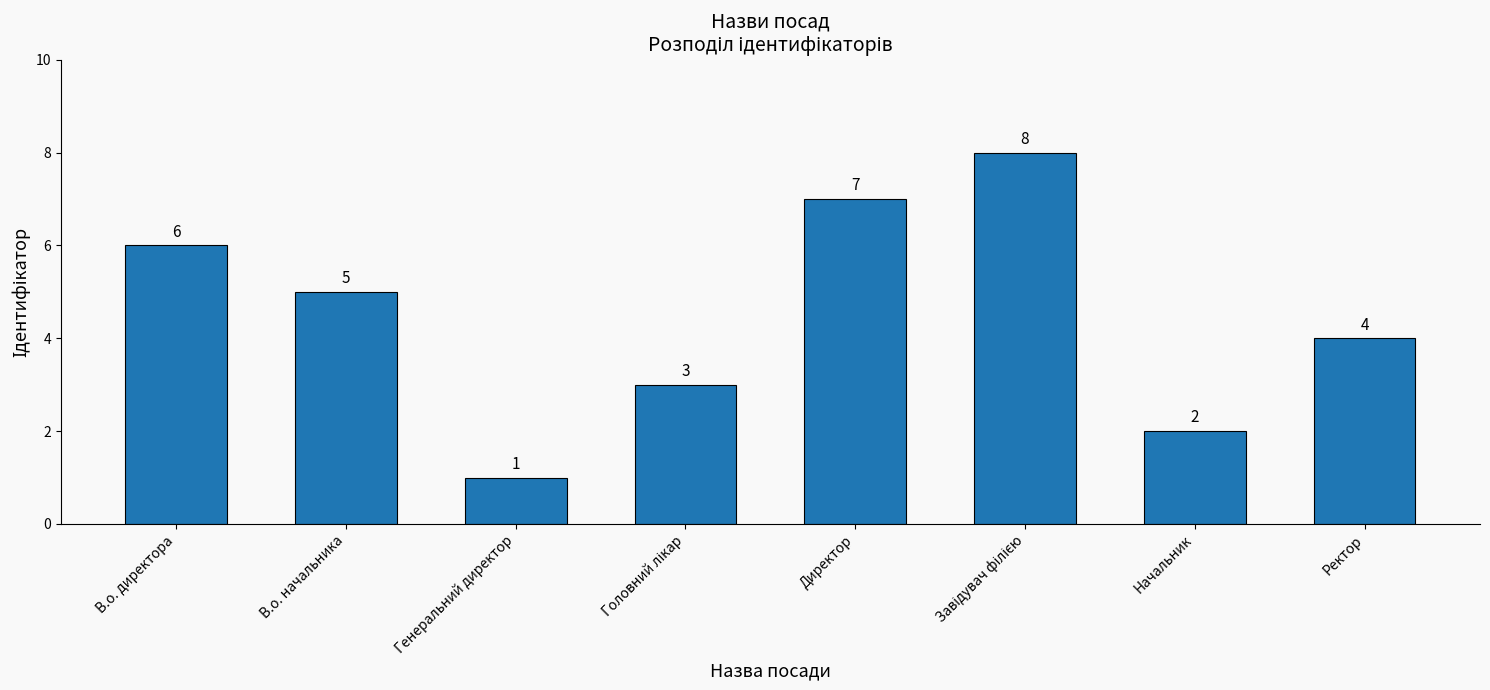

Approximately how many times larger is the value at Начальник compared to Генеральний директор?

2.0